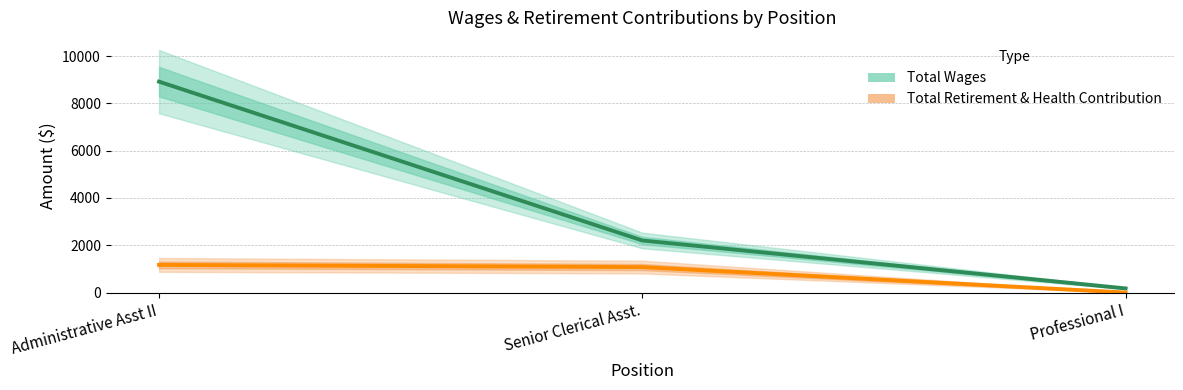

What is the average value of the Total Wages series?

3764